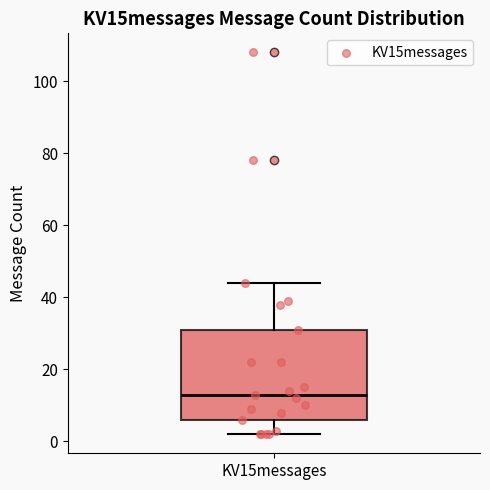

Where is the lower edge of the box for KV15messages on the y-axis? The values are not printed on the chart, so give them approximately, as read against the axis.

6